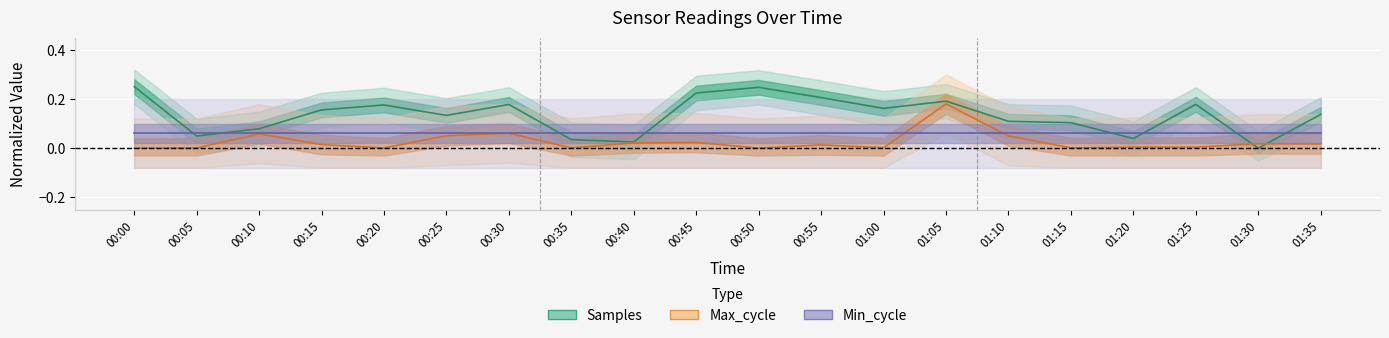

After their last crossing, which series has the higher values: Samples or Max_cycle?

Samples